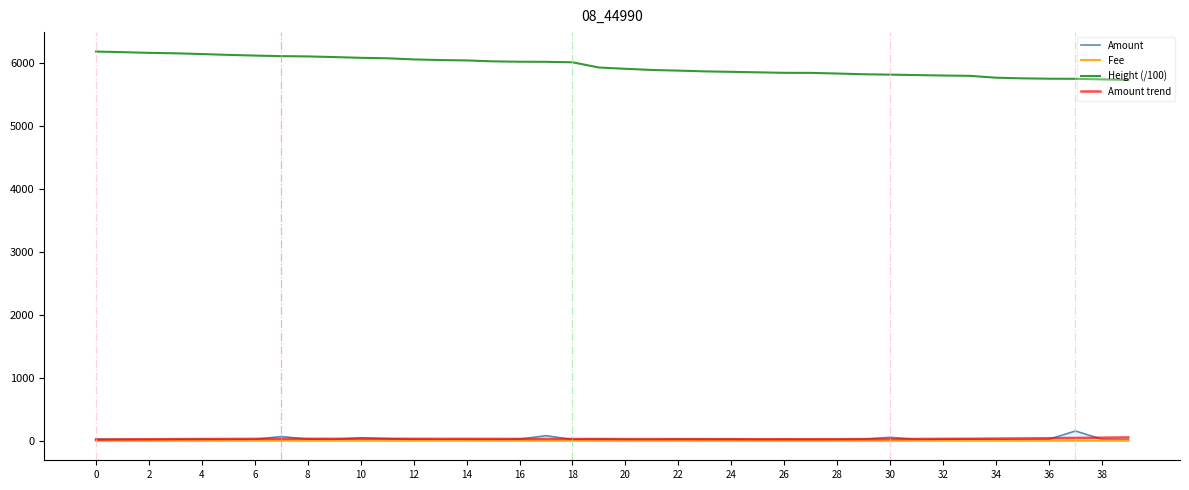

What is the difference between the maximum and minimum values in the Height series?

449.5